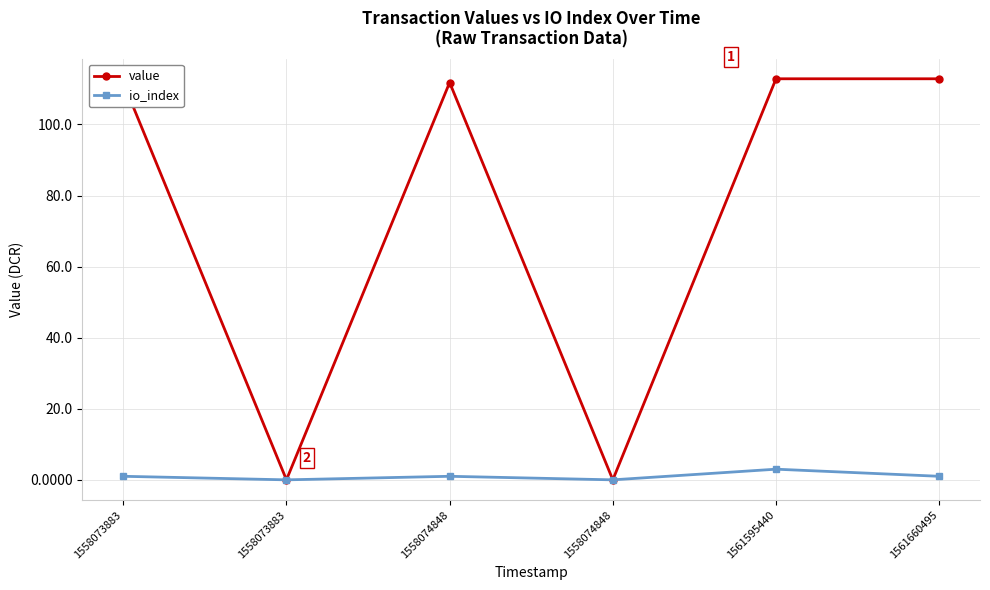

True or false: value and io_index cross at least once.

False